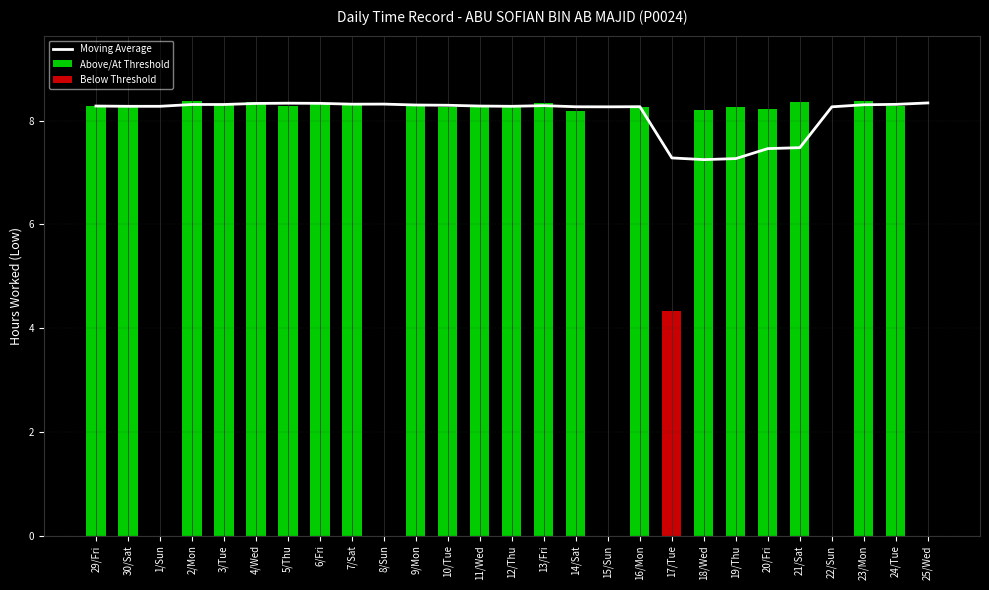

Count the number of categories in the chart.

27